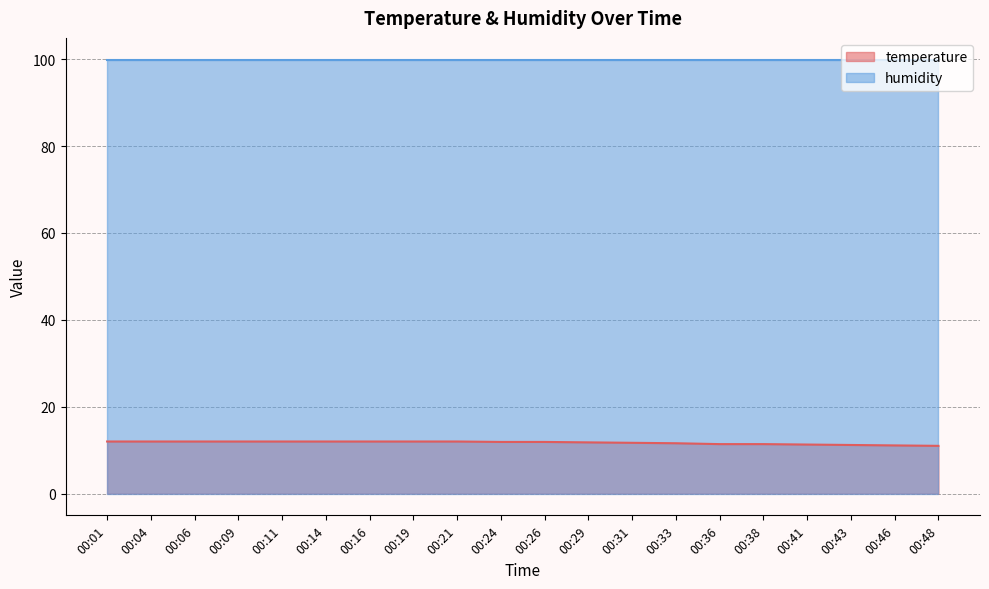

Reading right to left, what are all the values shown in this chart?

11.0	11.1	11.2	11.3	11.4	11.4	11.6	11.7	11.8	11.9	11.9	12.0	12.0	12.0	12.0	12.0	12.0	12.0	12.0	12.0